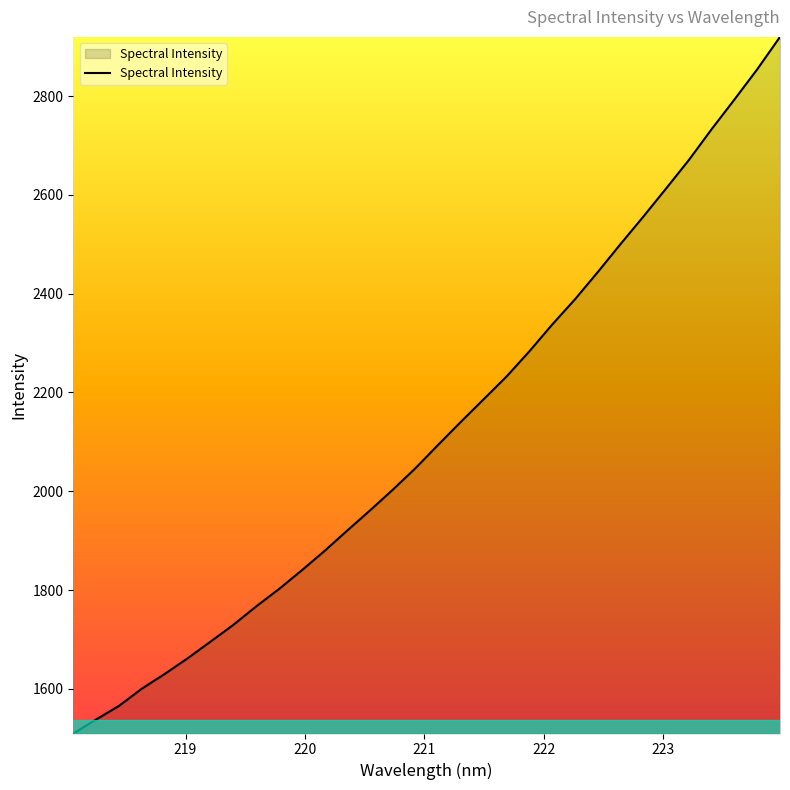

What is the minimum value shown in the chart?

1509.5